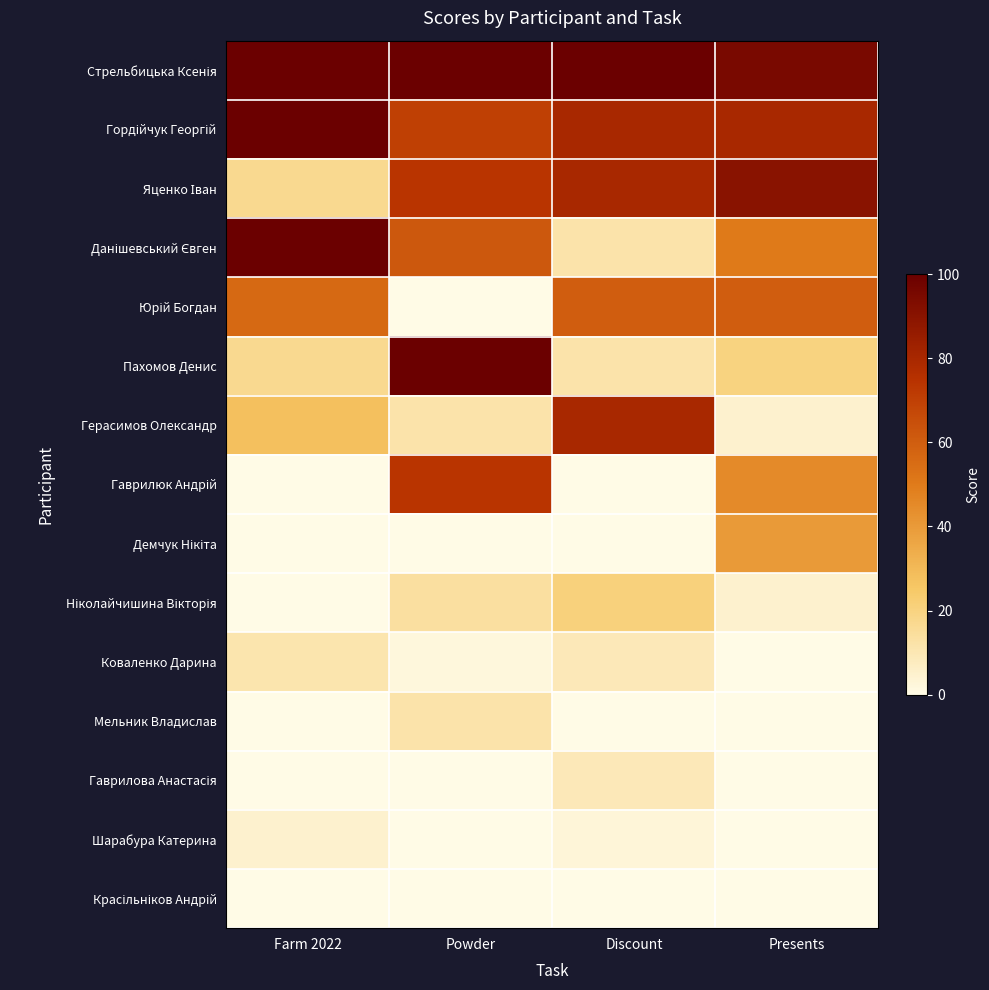

The value of Гаврилюк Андрій at Farm 2022 is 0. True or false?

True